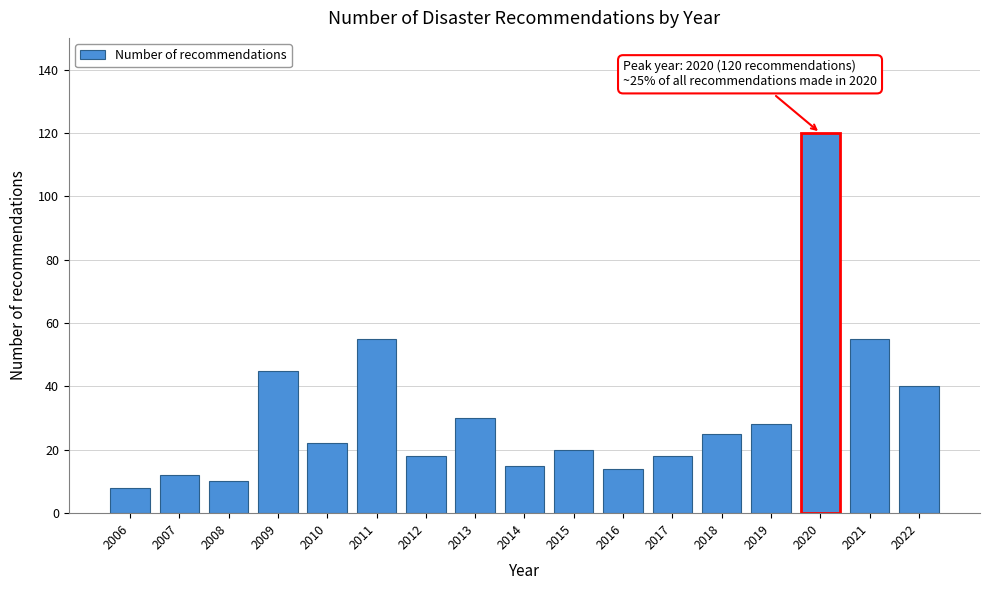

Reading left to right, extract all data points from this chart.

8	12	10	45	22	55	18	30	15	20	14	18	25	28	120	55	40